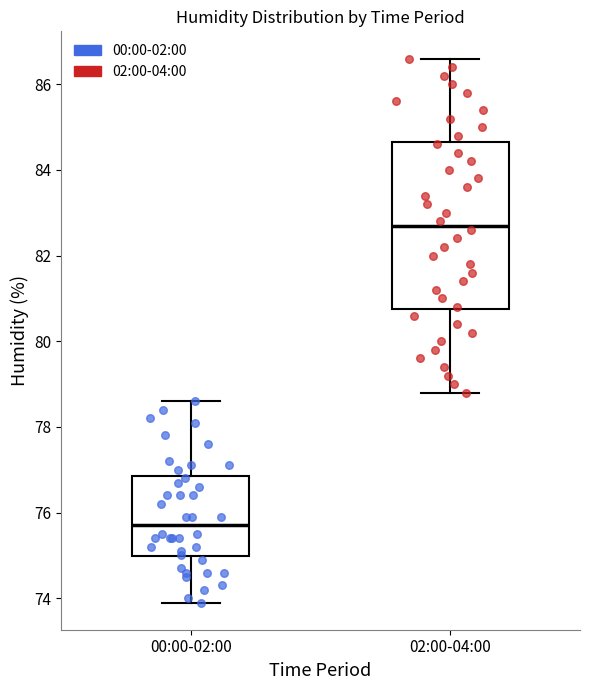

Which box has the lowest median line?

00:00-02:00